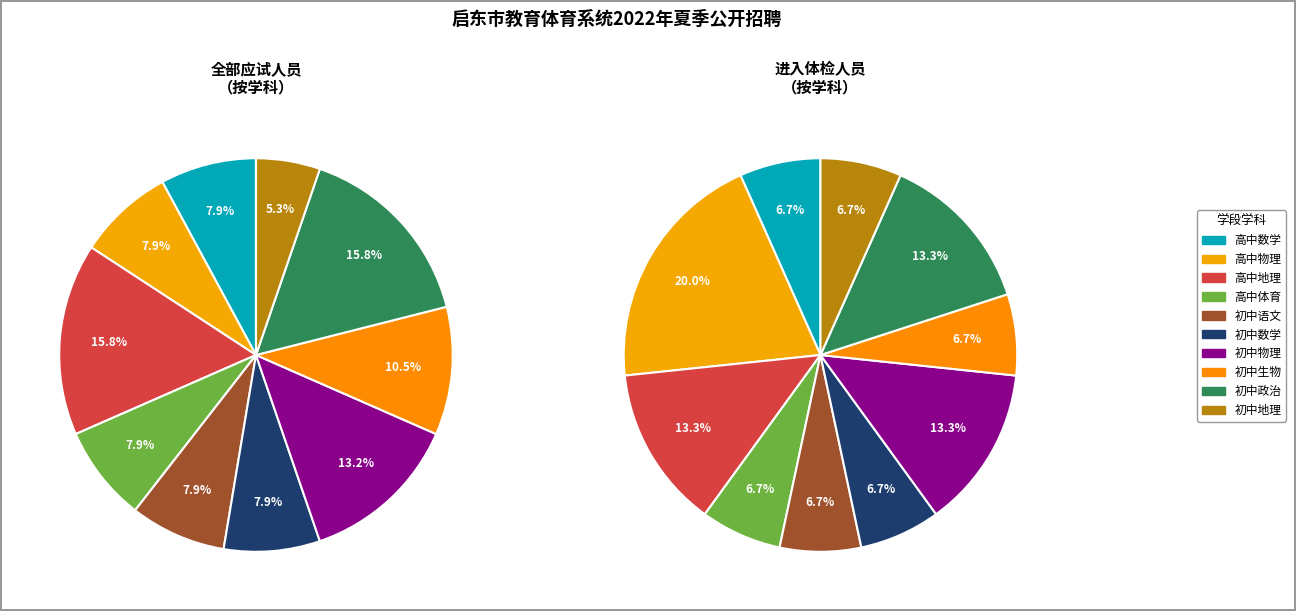

To the nearest percent, what percentage of the pie is 初中生物?

11%